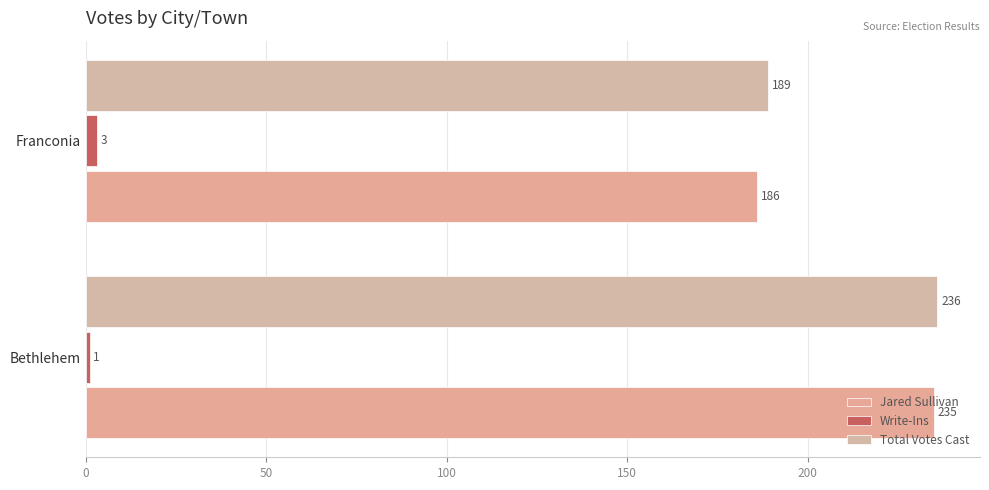

Reading right to left, transcribe all the data shown in this chart.

Jared Sullivan: 186	235
Write-Ins: 3	1
Total Votes Cast: 189	236